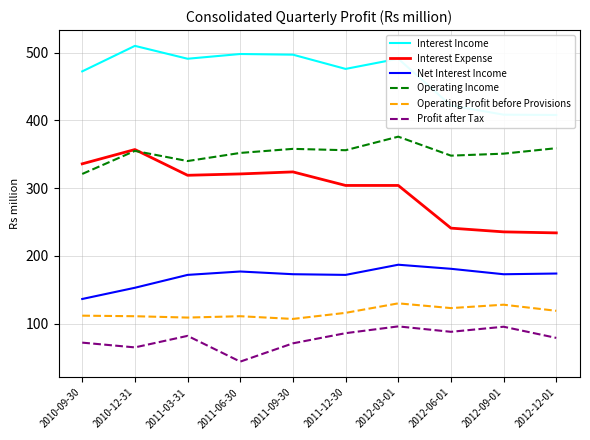

Which label corresponds to the smallest value in the chart?

2011-06-30